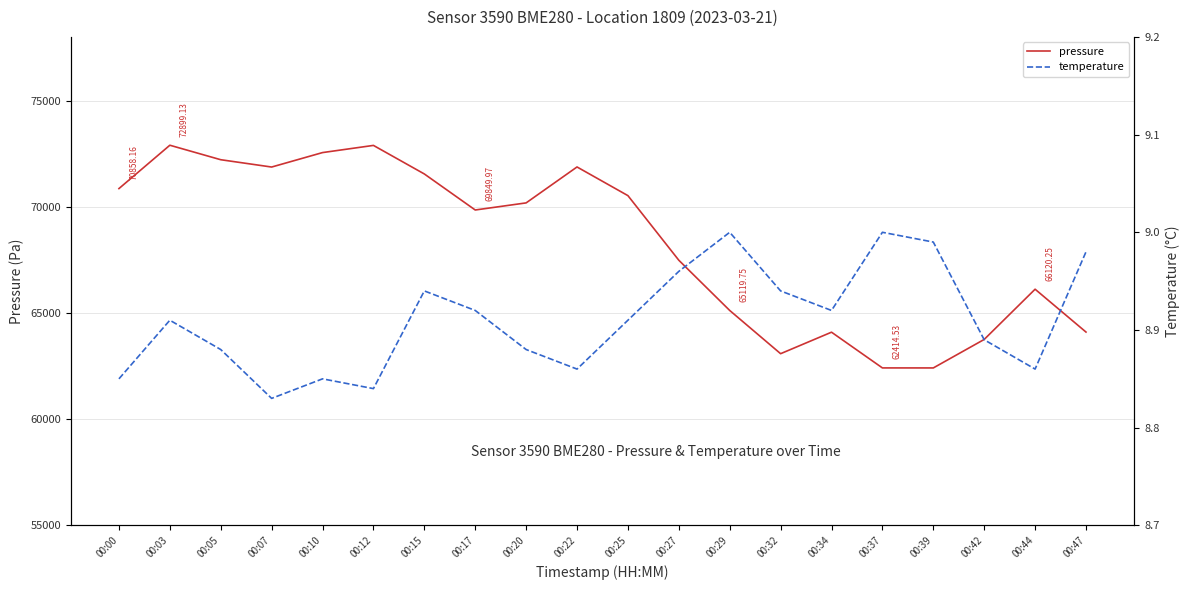

What is the sum of all pressure values?

1365864.8